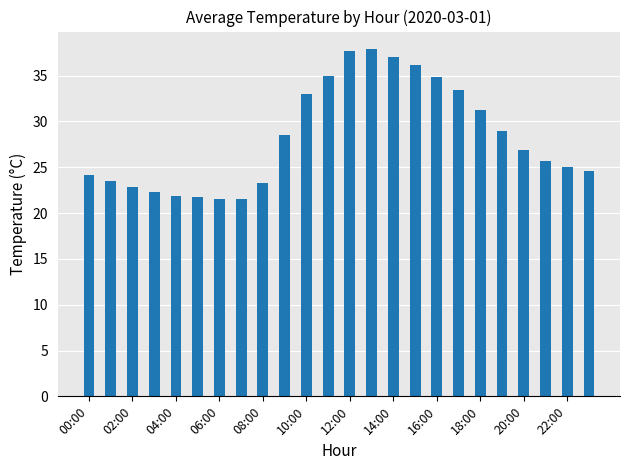

How many data points are above 26?

12